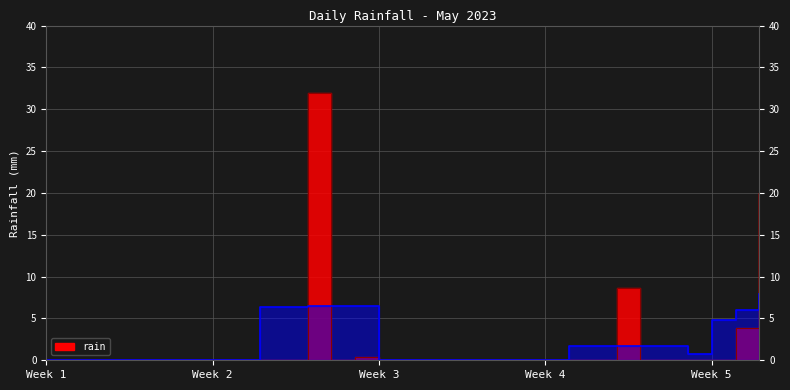

What is the average value?

2.1